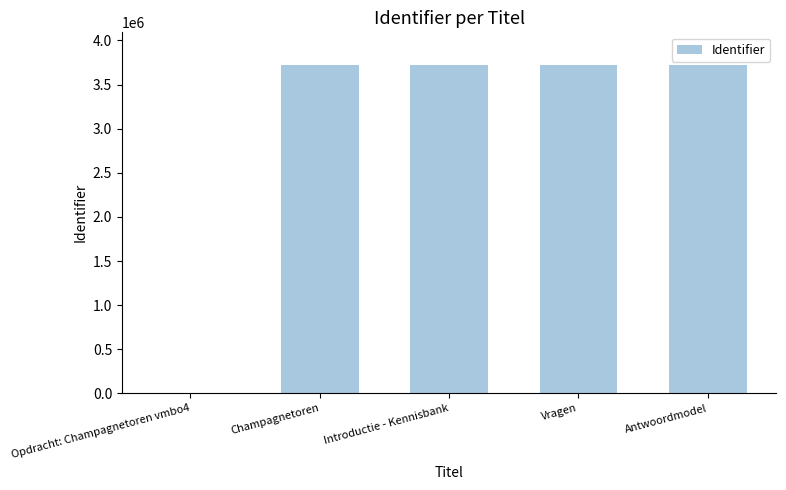

What is the maximum value shown in the chart?

3719831